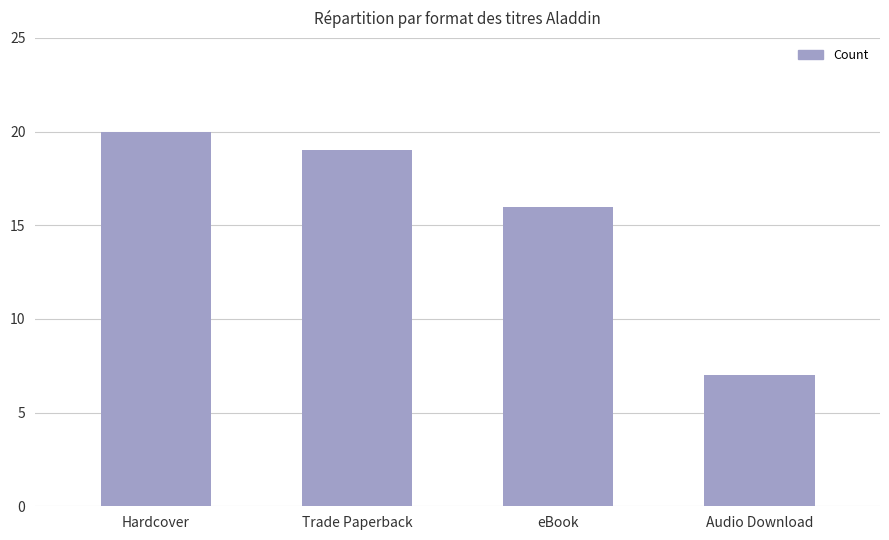

Between Audio Download and Hardcover, which is larger?

Hardcover